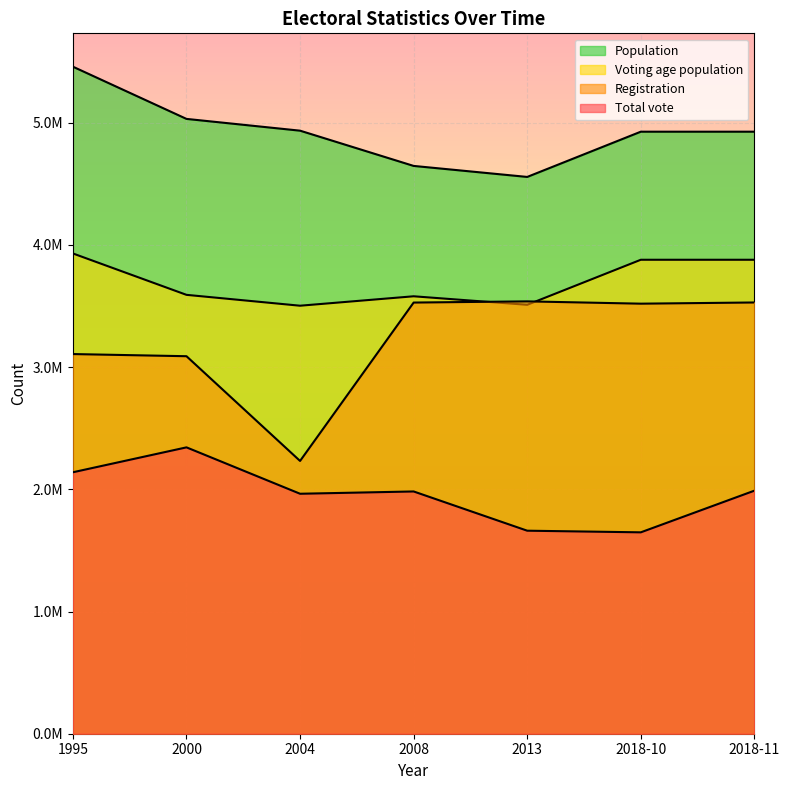

What is the value of the Population point at the 1st from the left?

5458000